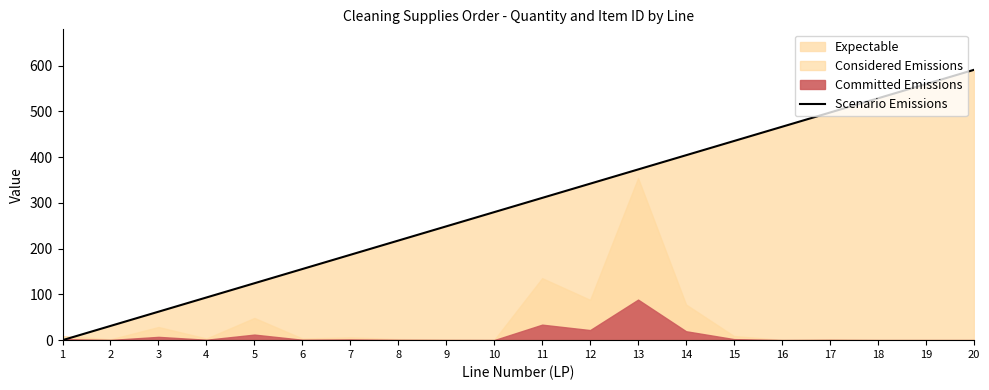

Which category has the highest value across all series?

20